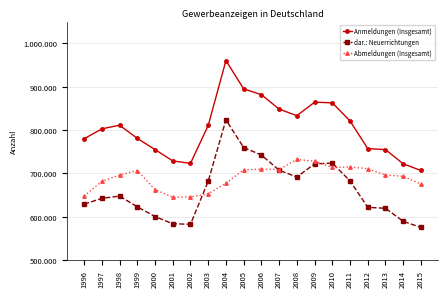

Is this an area chart (filled region under the line)?

No